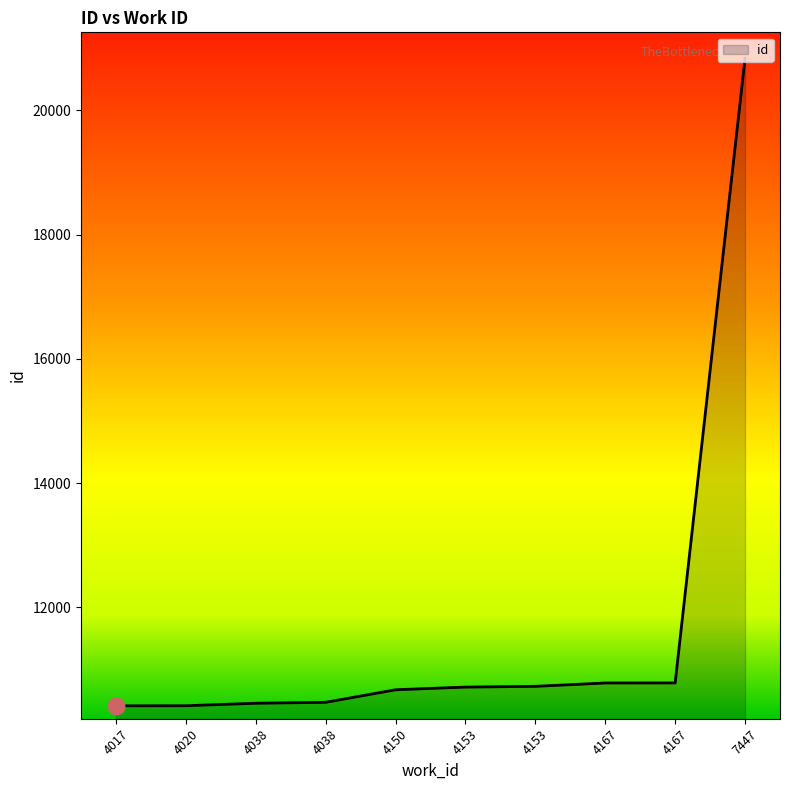

Reading left to right, list all the values displayed in this chart.

4017=10414	4020=10415	4038=10455	4038=10470	4150=10672	4153=10715	4153=10727	4167=10781	4167=10782	7447=20839